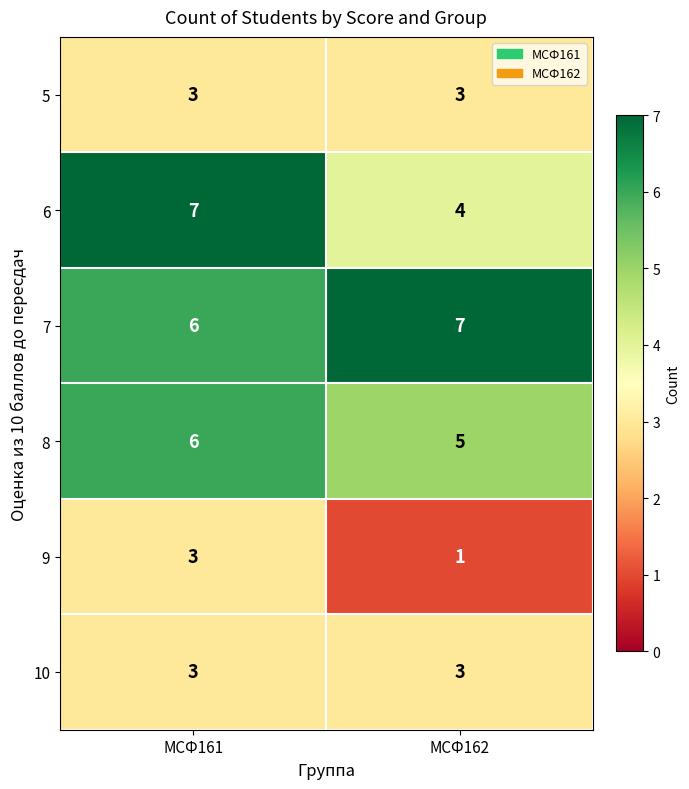

What is the spread (max minus min) of values at МСФ161?

4